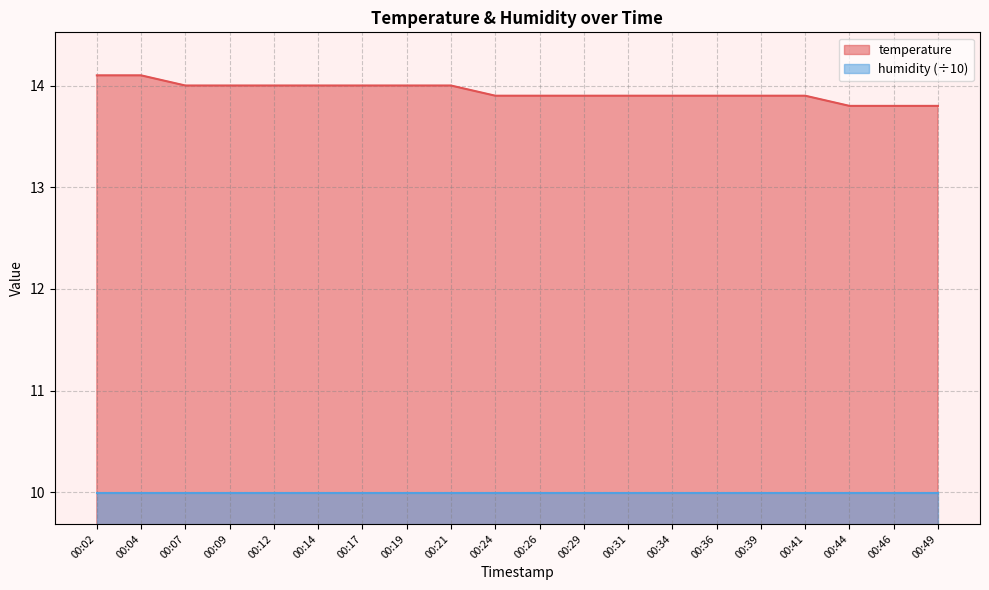

What is the value of the 8th point from the left?

14.0